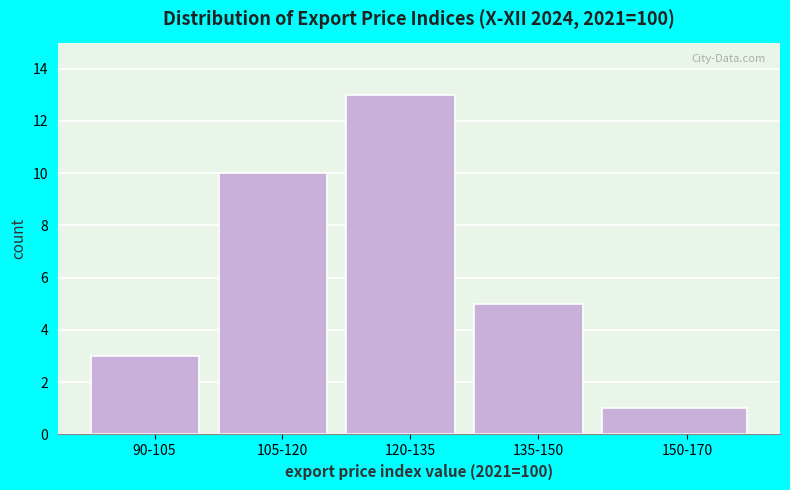

Reading right to left, extract all data points from this chart.

1	5	13	10	3